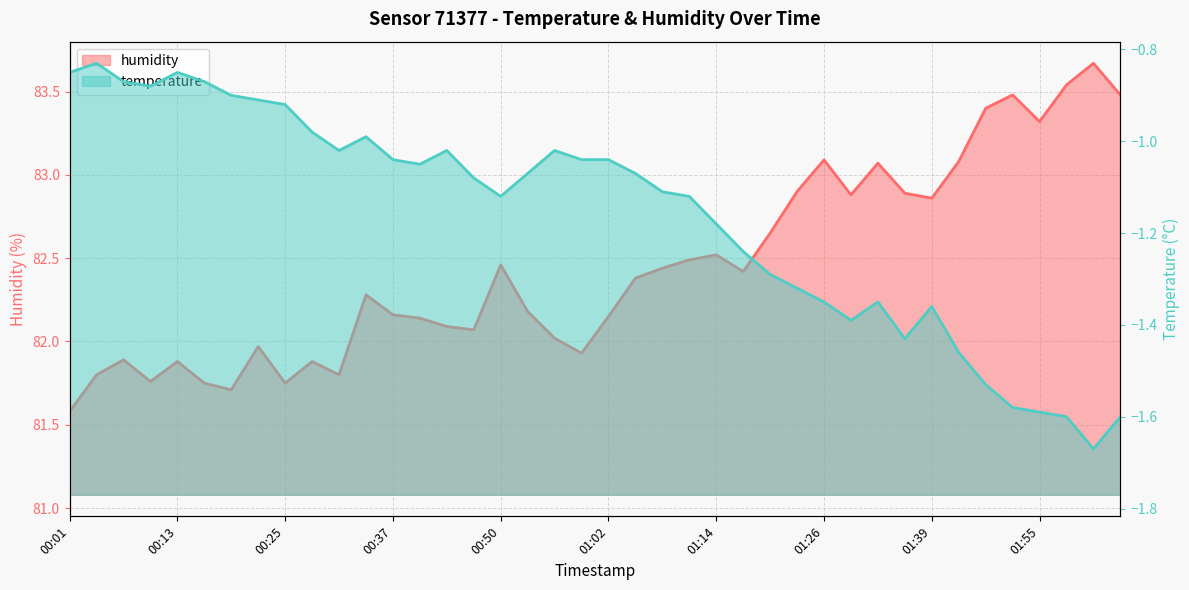

How many values in the temperature series exceed -1?

11